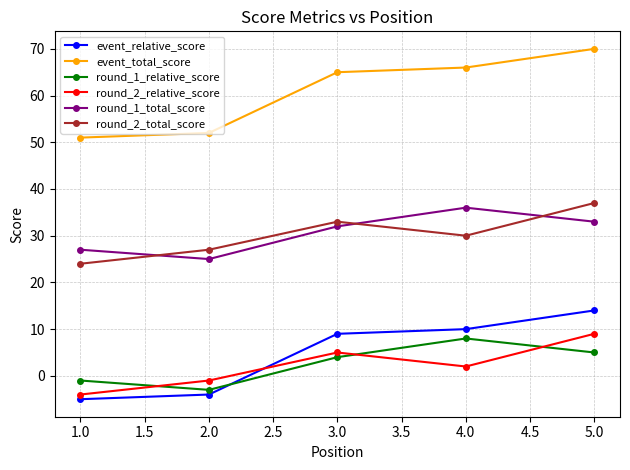

Count the number of categories in the chart.

5